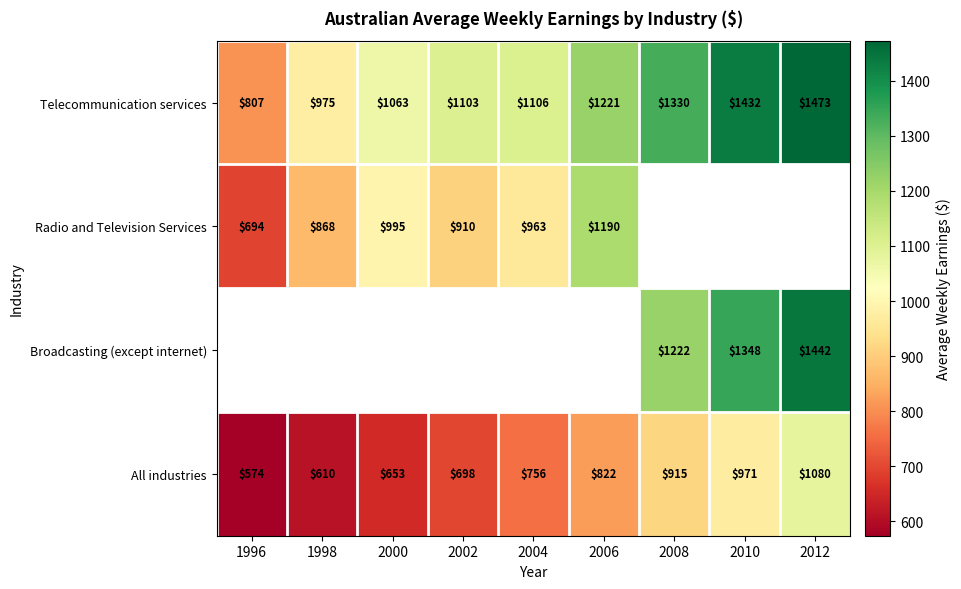

List the labels in order of All industries value, smallest first.

1996, 1998, 2000, 2002, 2004, 2006, 2008, 2010, 2012